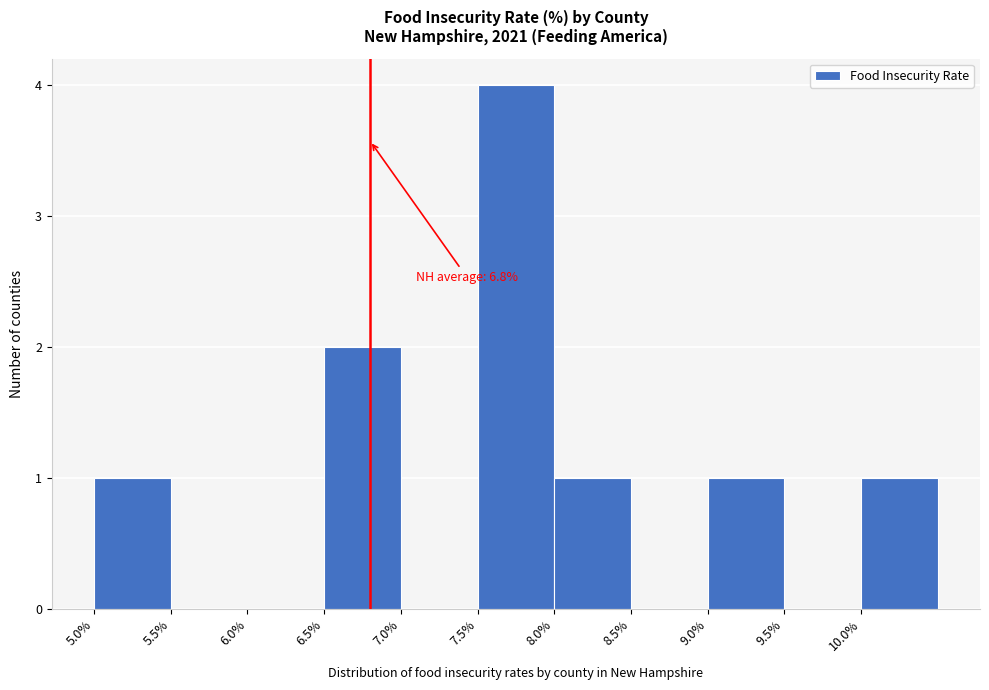

Over which range of the x-axis is the bar tallest?

7.5 to 8.0